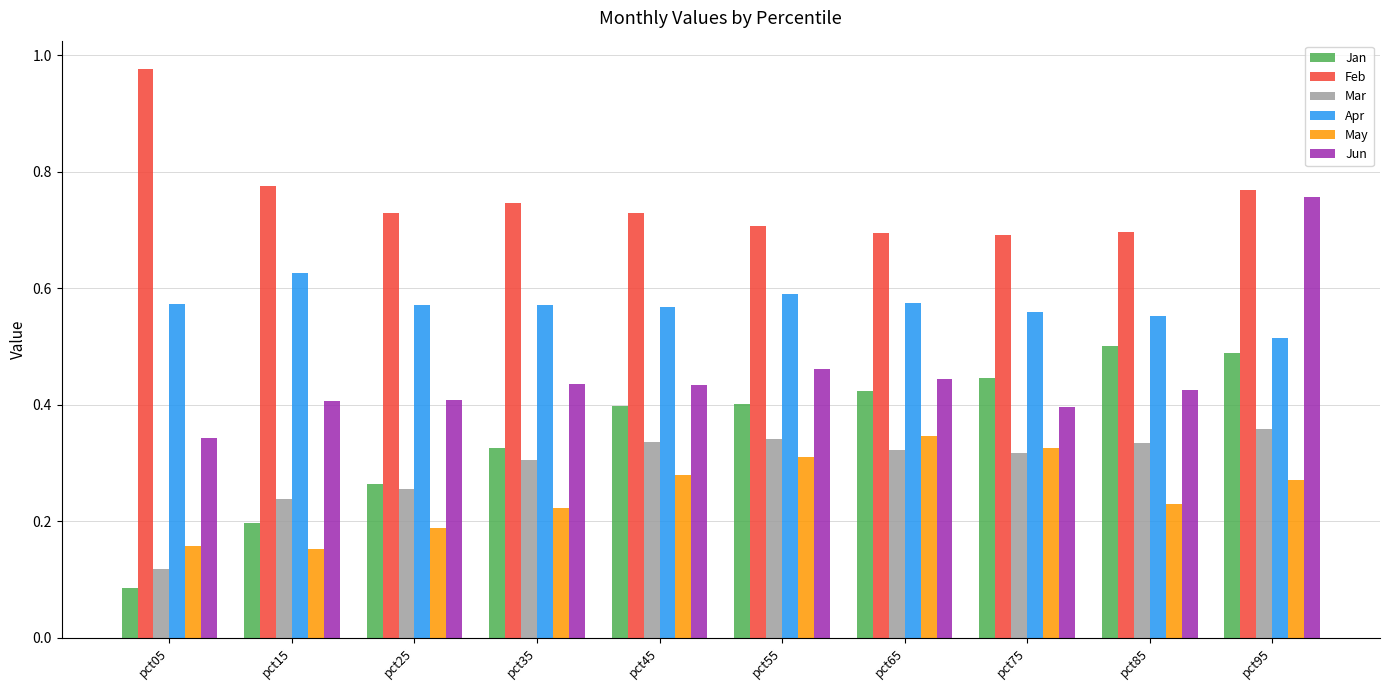

What is the sum of the Apr values at pct65 and pct85?

1.1